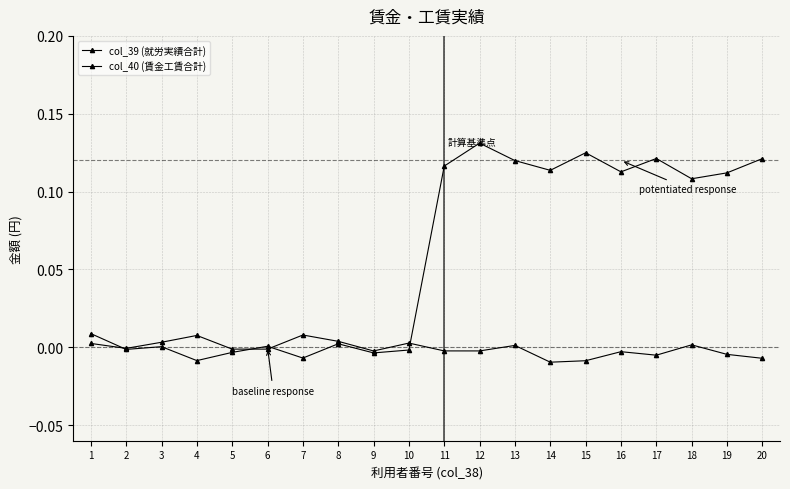

List the series in order of their peak value, lowest first.

col_39 (就労実績合計), col_40 (賃金工賃合計)